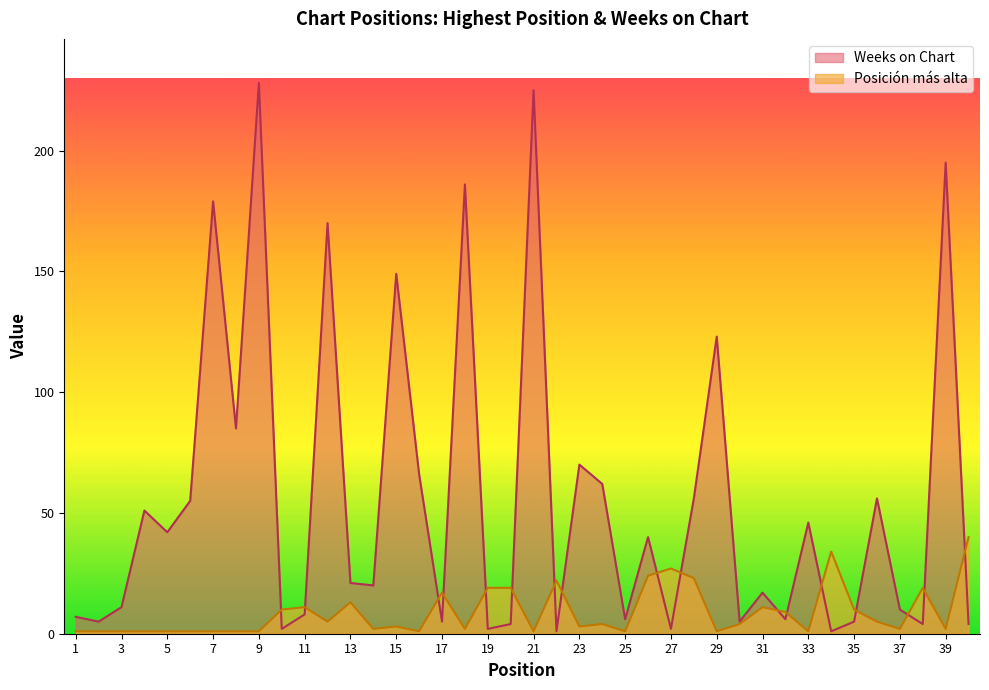

What is the total value across all series at 40?

44